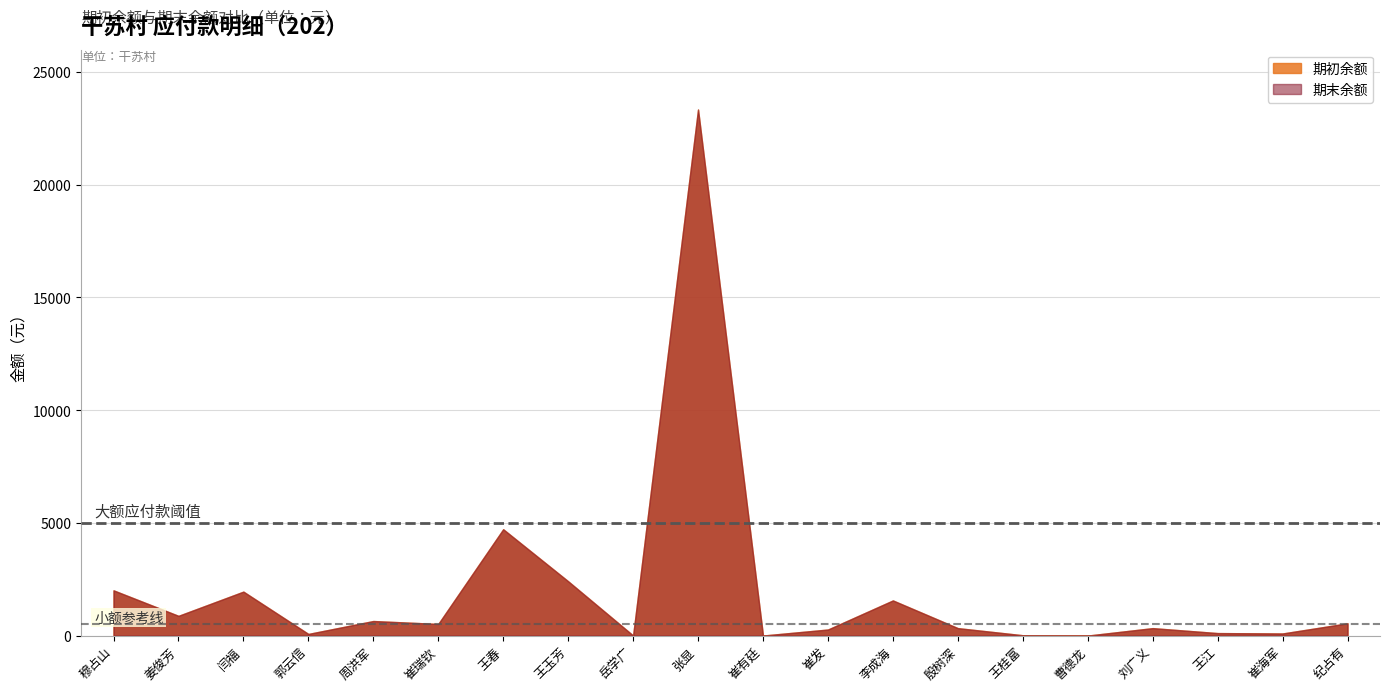

At which label does 期末余额 first exceed 515?

穆占山